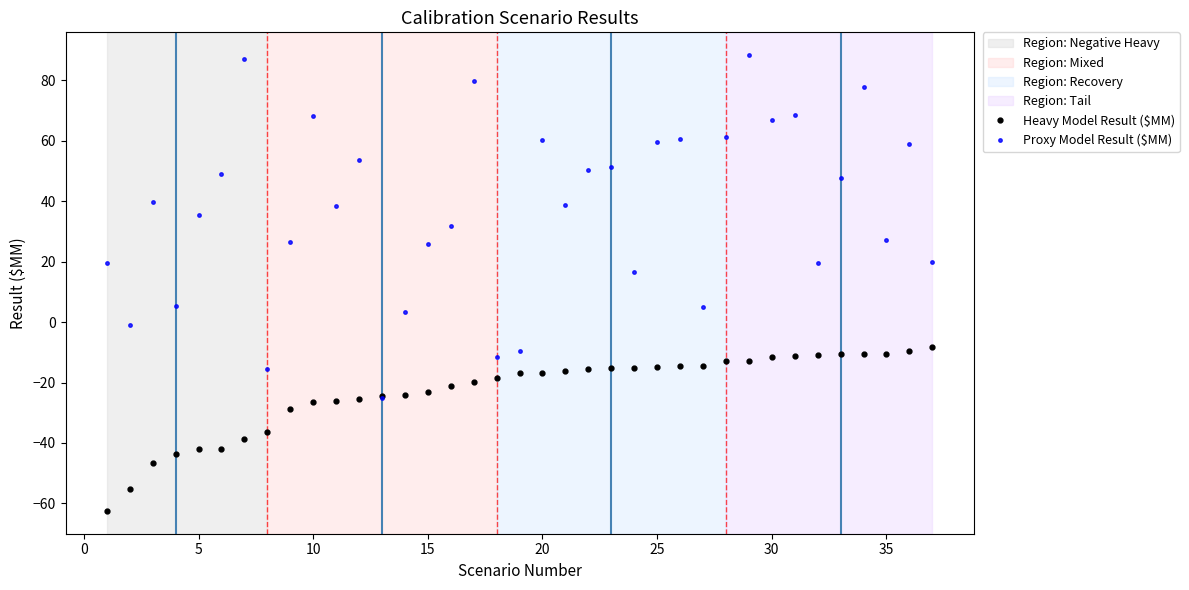

What is the smallest value displayed?

-62.5